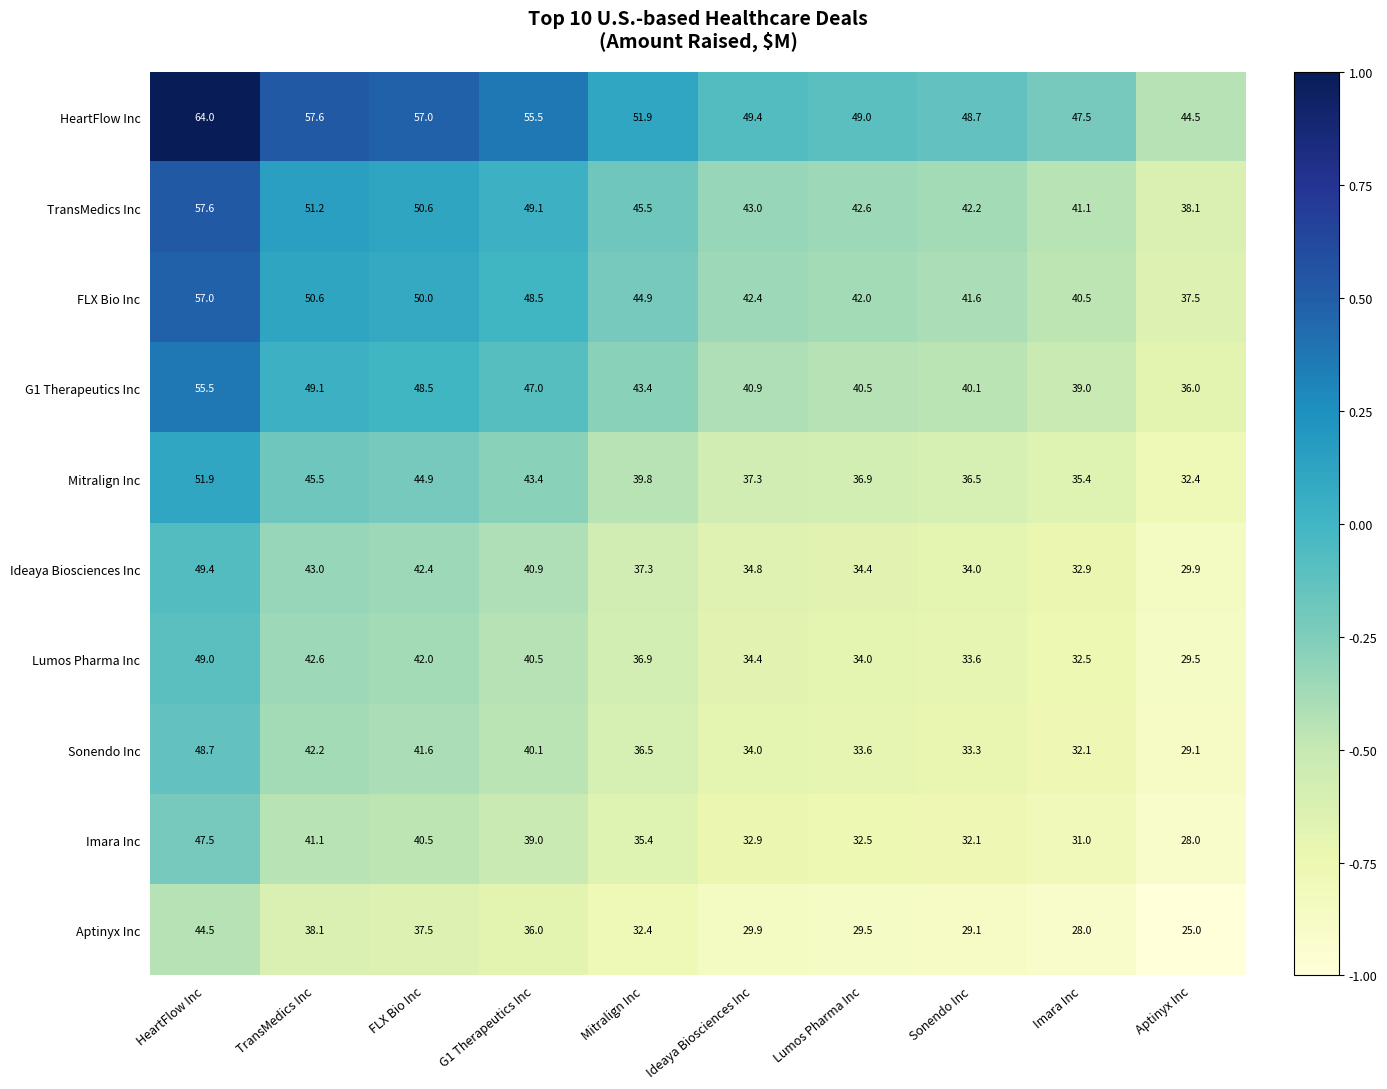

What is the maximum value for HeartFlow Inc?

64.0